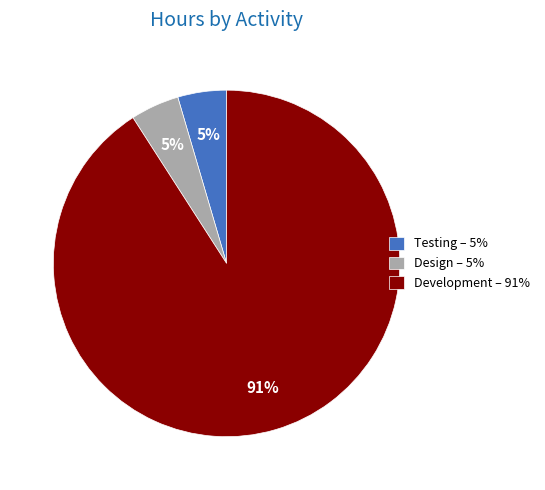

Is there a majority slice in this chart?

Yes